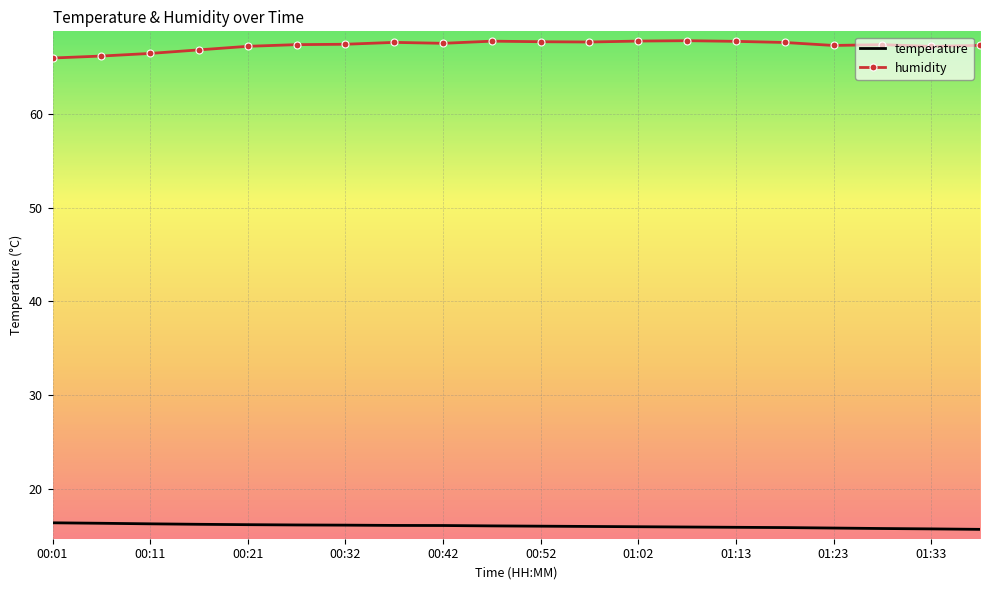

Which series has the largest total across all categories?

humidity